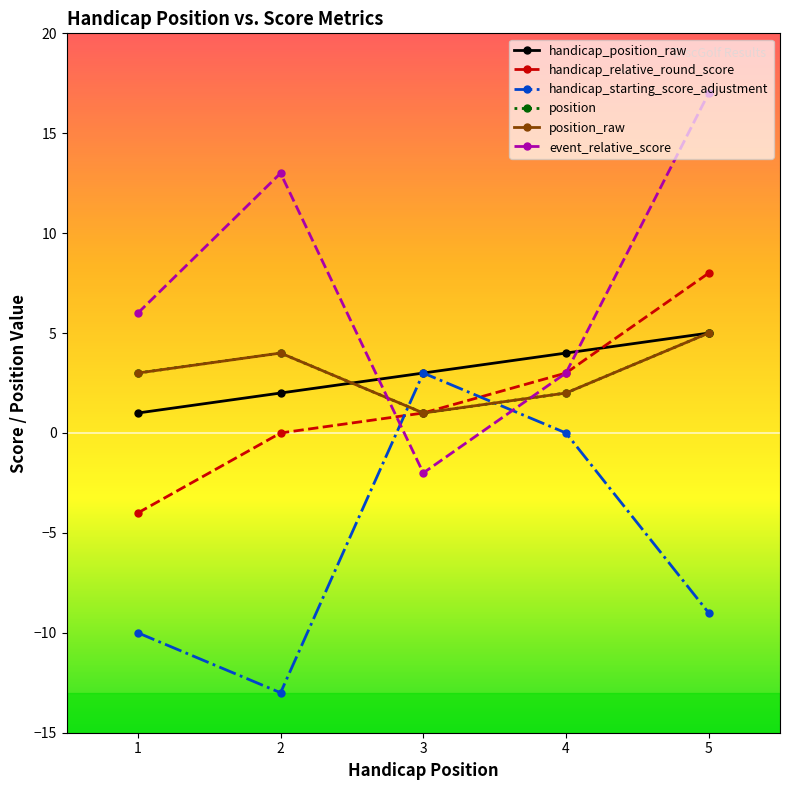

What is the total value across all series at 1?

-1